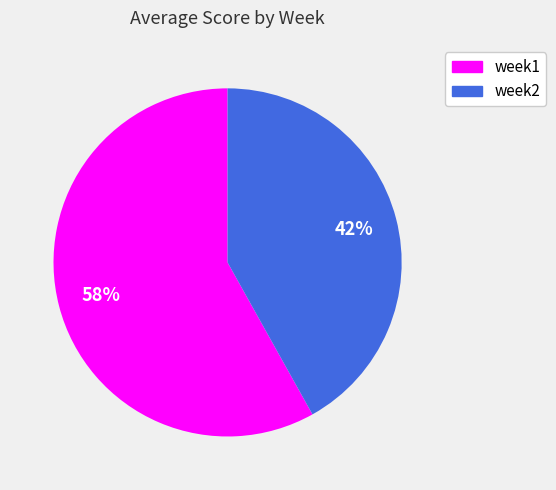

Count the number of slices in the pie.

2